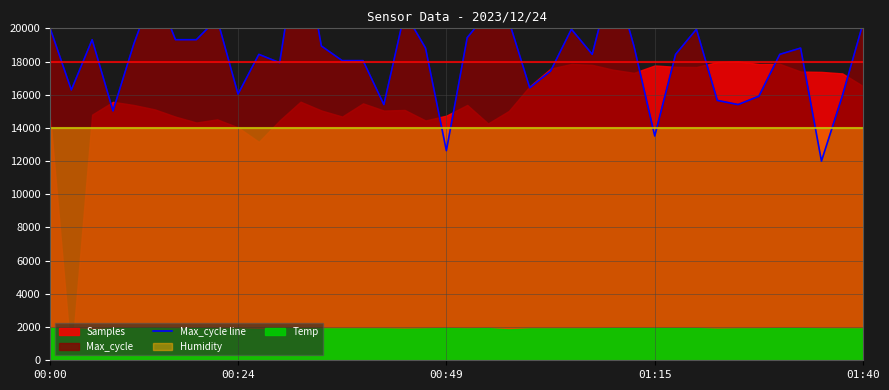

What is the average value?

18306.3